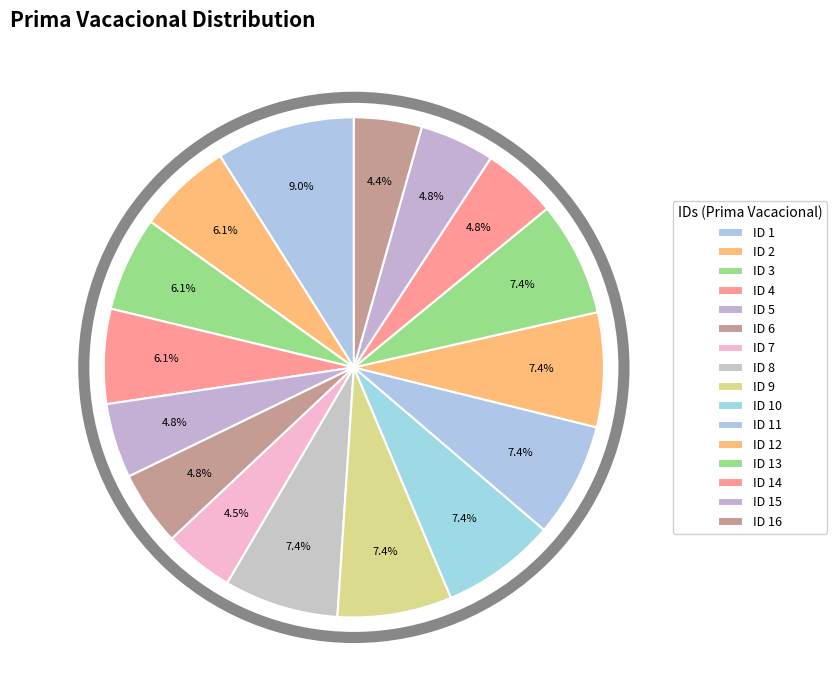

Combined, what portion of the pie is ID 10 and ID 1?

16.4%